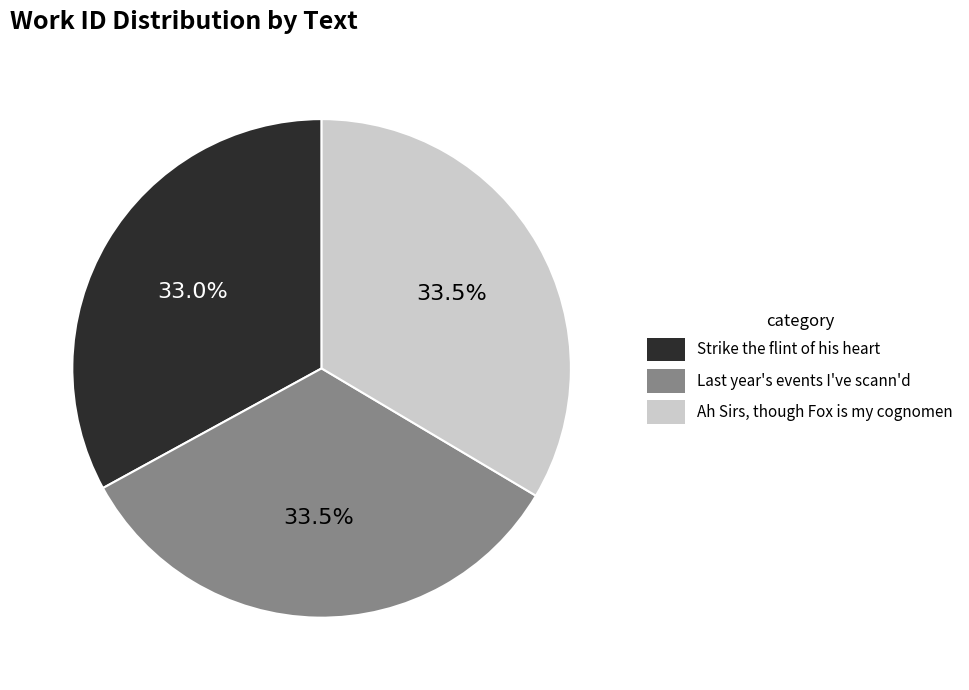

What is the ratio of the value at Strike the flint of his heart to the value at Ah Sirs, though Fox is my cognomen?

1.0